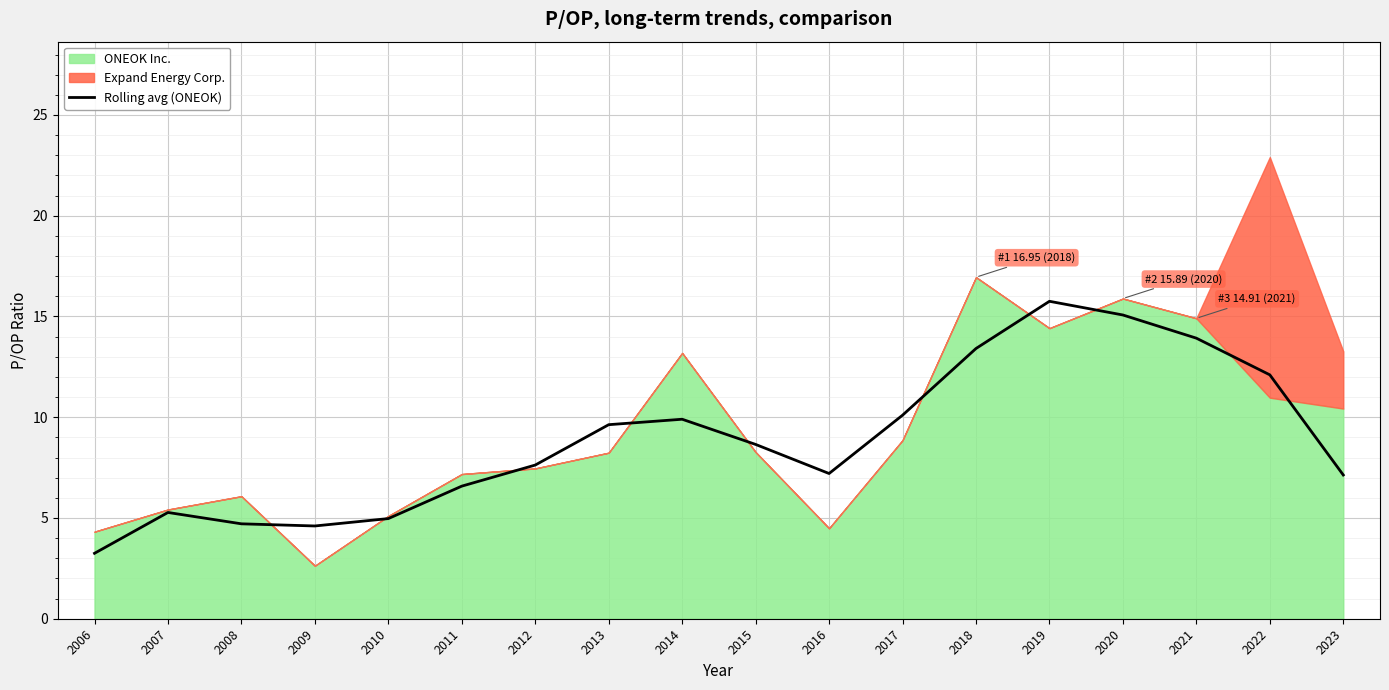

True or false: the data shows 6.7 at 2009.

False